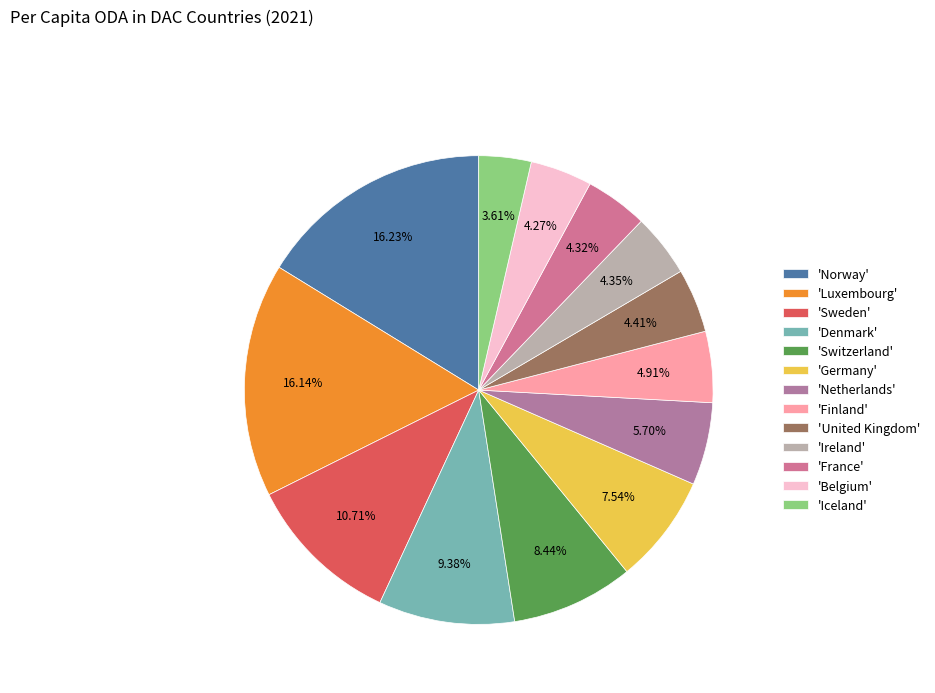

To the nearest percent, what is the difference between the largest and smallest slice percentages?

13%